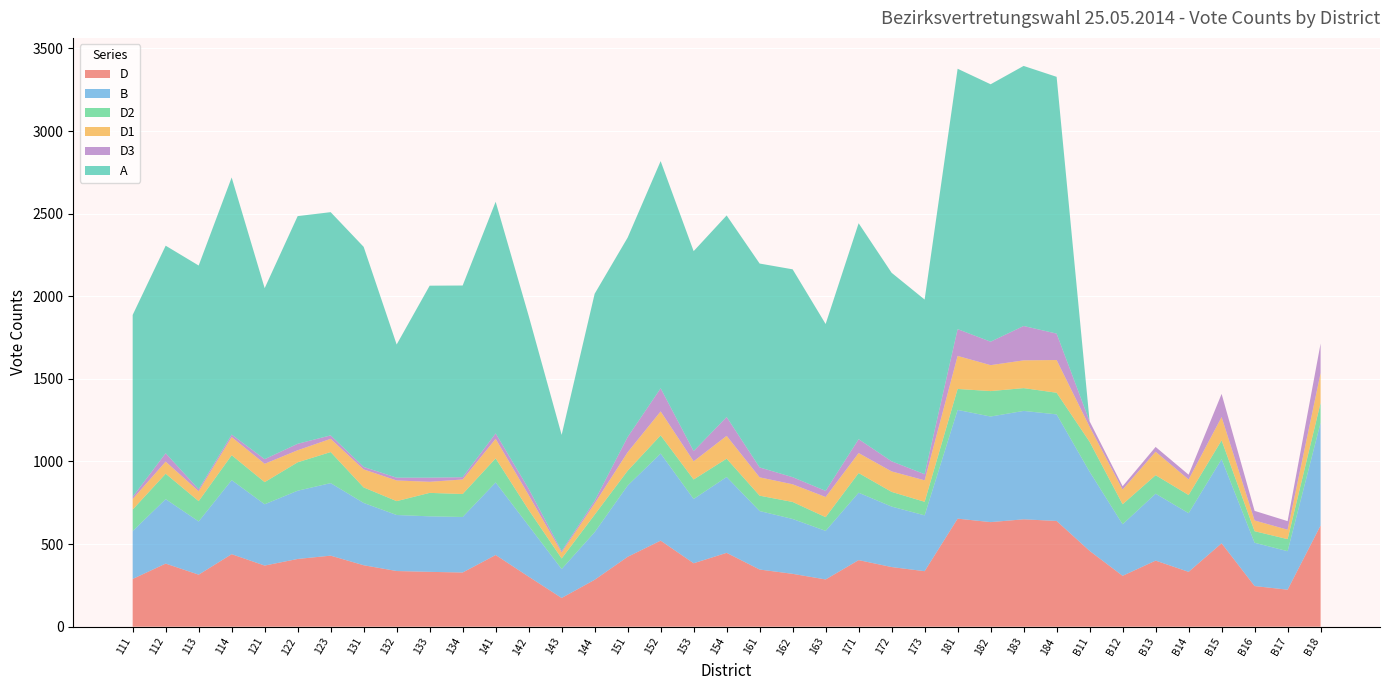

Reading left to right, what are all the values shown in this chart?

D: 289	382	315	439	370	410	430	372	337	332	328	434	303	174	284	423	521	384	447	346	320	286	403	361	336	654	633	650	640	459	308	400	332	505	246	224	613
B: 290	390	322	448	371	413	439	377	339	336	336	439	308	175	288	431	527	389	459	354	332	294	408	366	338	658	639	656	645	479	312	405	355	509	262	233	622
D2: 130	154	123	151	134	172	188	94	84	142	139	146	96	64	106	90	110	118	111	93	103	83	119	89	82	127	154	138	131	181	121	112	110	114	70	73	120
D1: 64	73	60	110	111	73	80	109	125	67	88	118	90	36	68	112	145	110	138	111	107	122	121	124	130	200	157	168	198	91	89	142	94	141	65	57	181
D3: 13	51	12	15	28	39	21	15	17	25	14	33	38	9	16	92	140	62	114	60	43	37	84	61	37	162	142	208	160	33	20	29	29	140	58	52	178
A: 1101	1256	1354	1556	1035	1378	1351	1332	806	1162	1160	1402	1047	703	1253	1207	1375	1210	1220	1234	1258	1010	1307	1141	1057	1576	1558	1574	1554	0	0	0	0	0	0	0	0